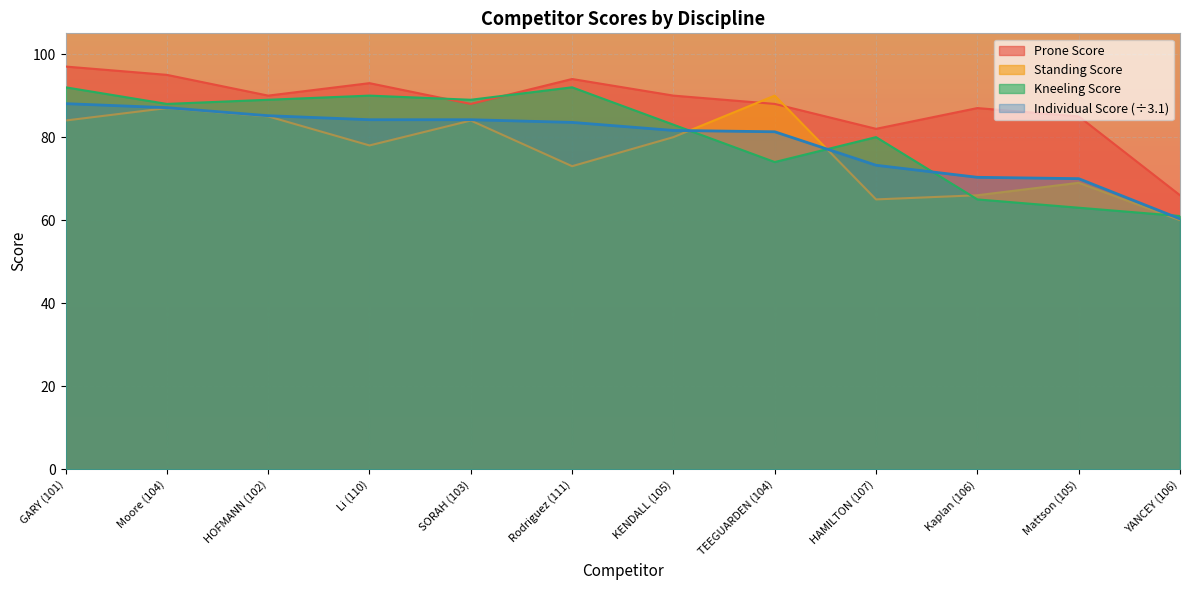

How many lines are shown in the chart?

4